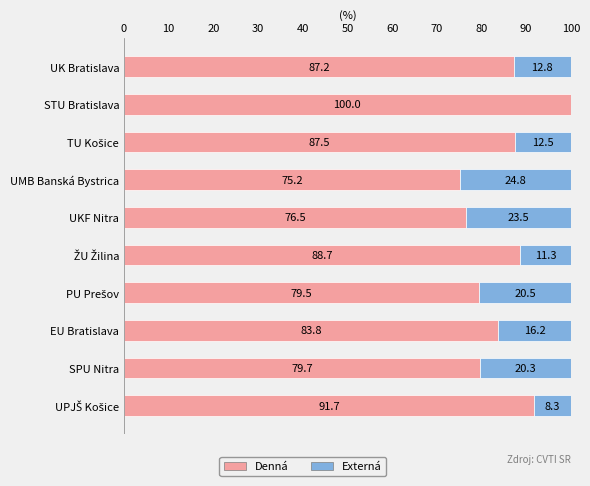

What is the average value of the Denná series?

85.0